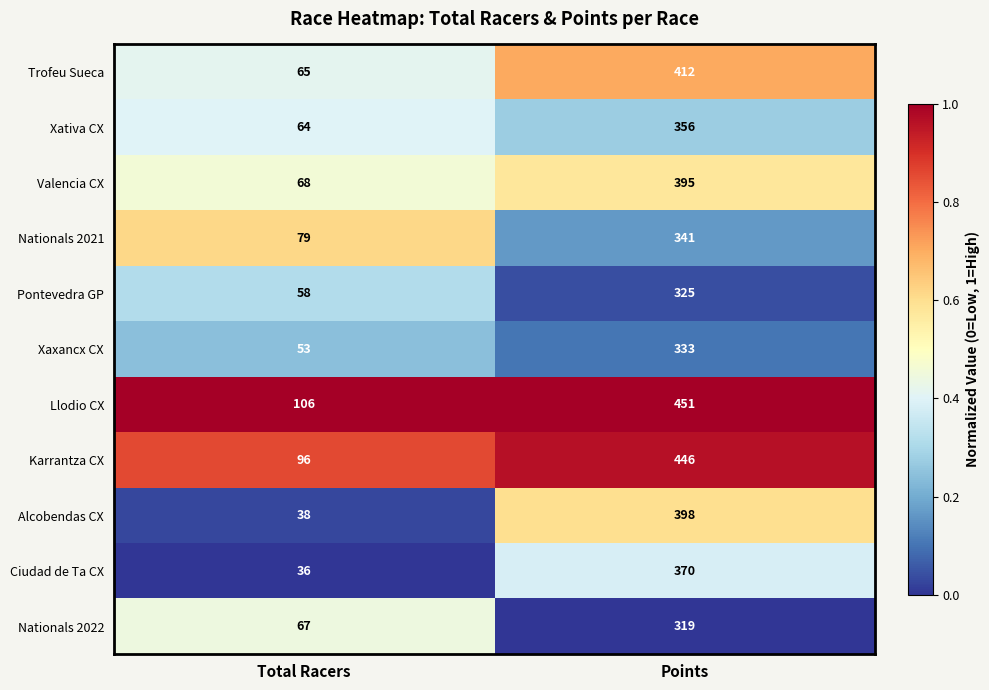

Which label corresponds to the largest value in the chart?

Points